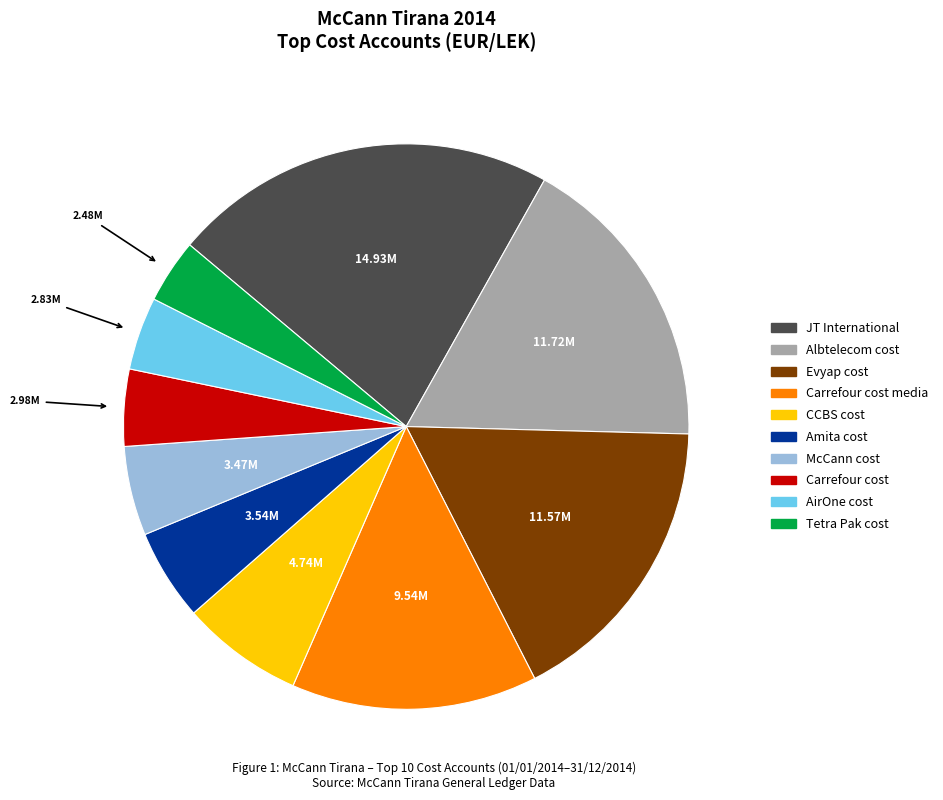

Does any single category account for the majority?

No